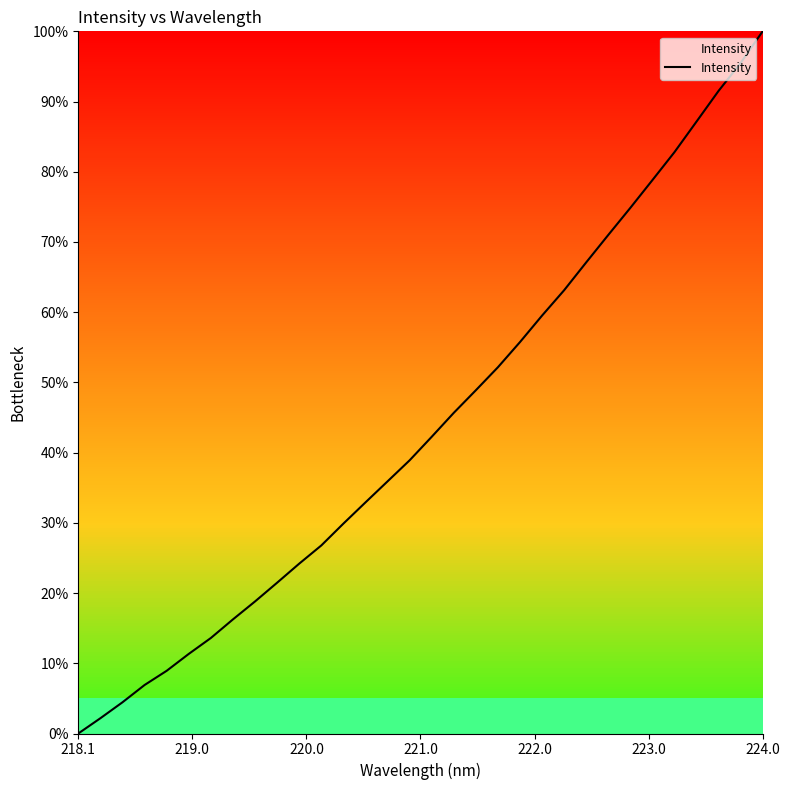

What is the maximum value shown in the chart?

100.0